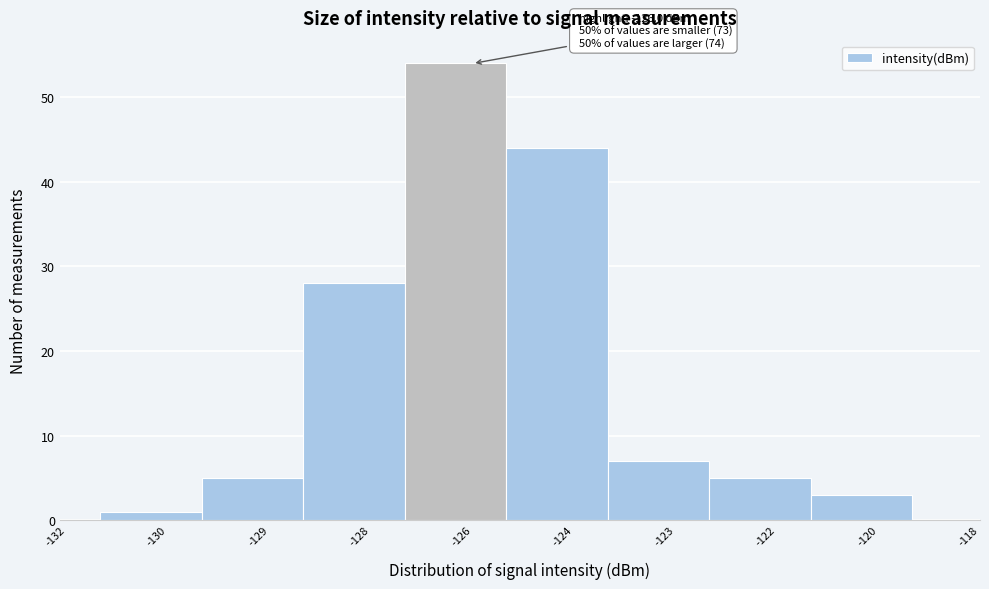

Reading left to right, what are all the values shown in this chart?

1	5	28	54	44	7	5	3